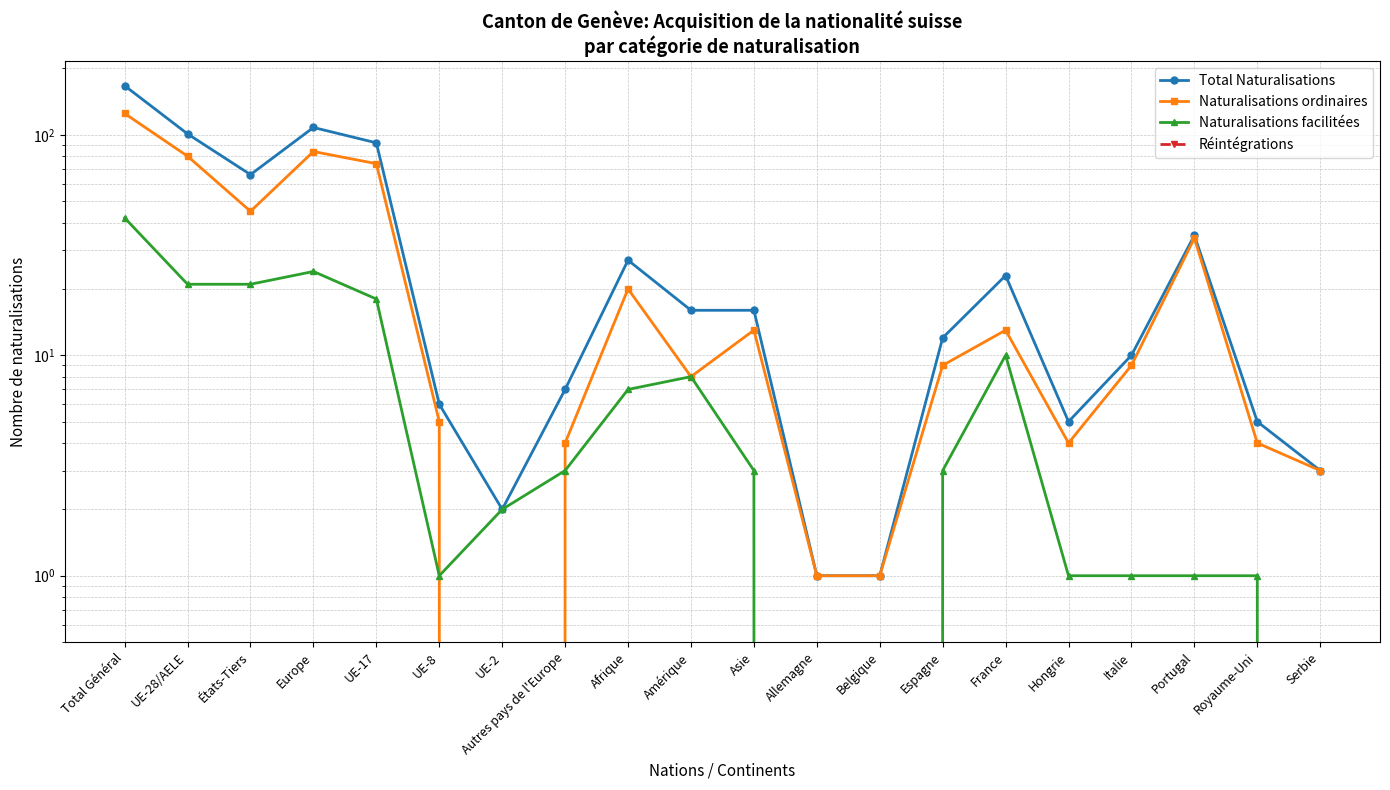

True or false: Naturalisations facilitées and Total Naturalisations cross at least once.

False